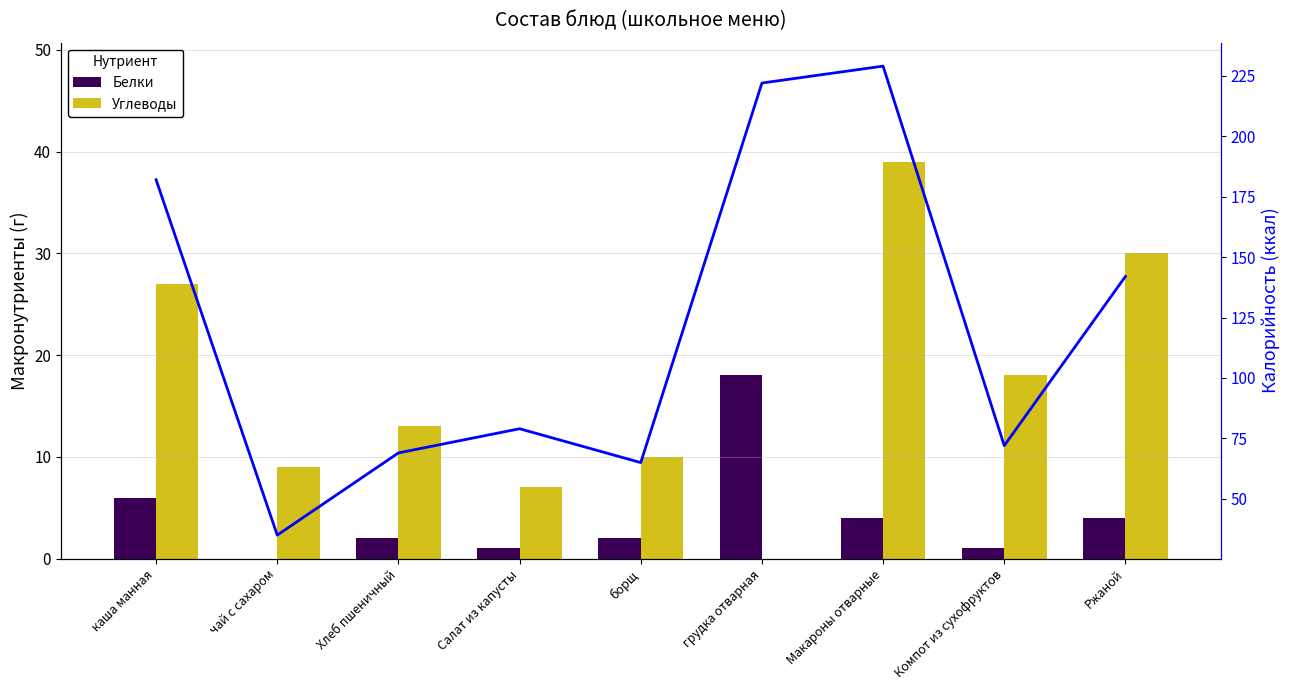

Reading left to right, extract all data points from this chart.

Белки: 6	0	2	1	2	18	4	1	4
Углеводы: 27	9	13	7	10	0	39	18	30
Калорийность: 182	35	69	79	65	222	229	72	142